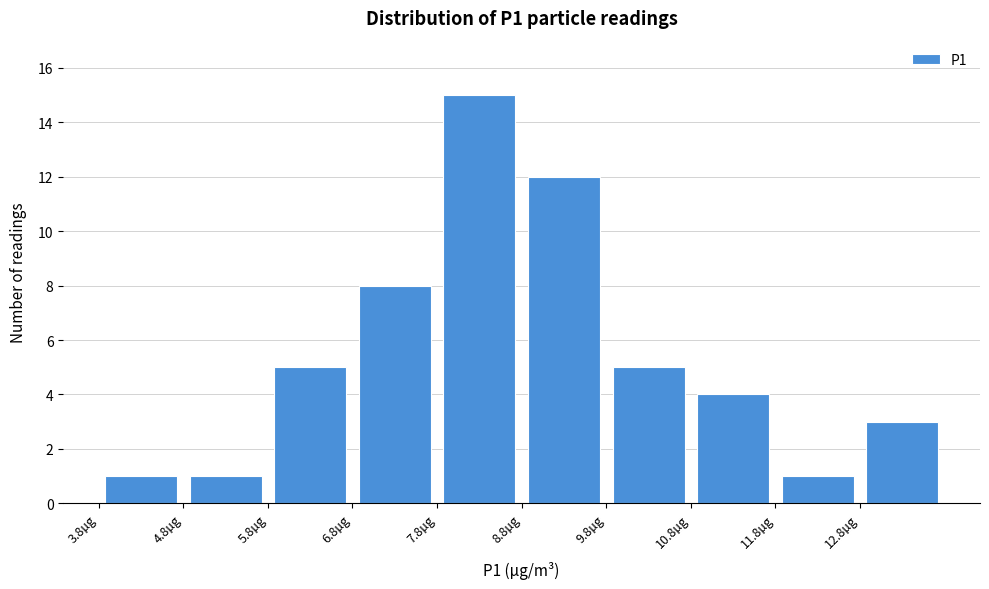

What is the height of the bar covering 7.8 to 8.8 on the x-axis? Neither the bar edges nor the heights are printed on the chart, so give them approximately, as read against the axes.

15